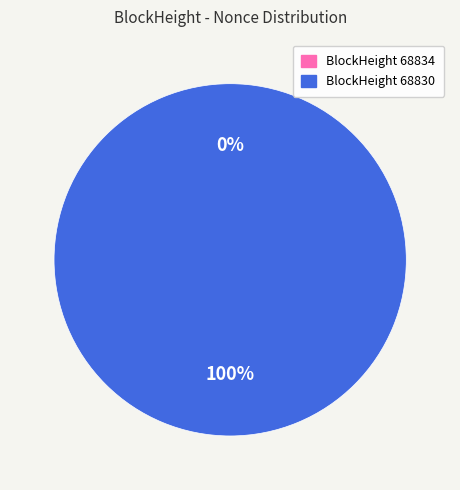

Is it true that 68834 is 0% of the pie?

True